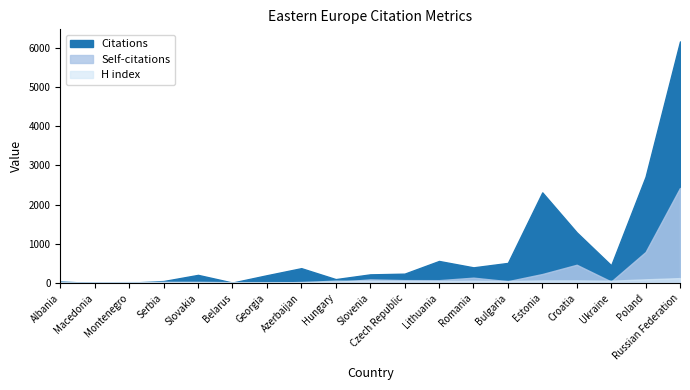

What are all the series names shown in the legend?

Citations, Self-citations, H index